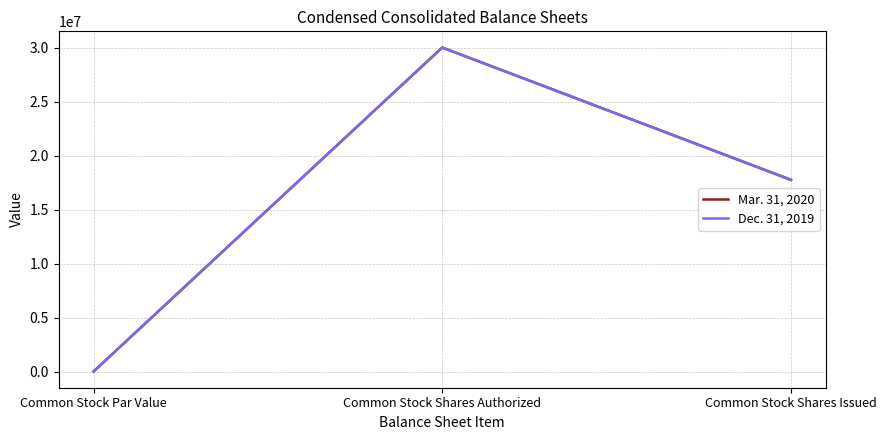

At which category is the sum across all series the highest?

Common Stock Shares Authorized